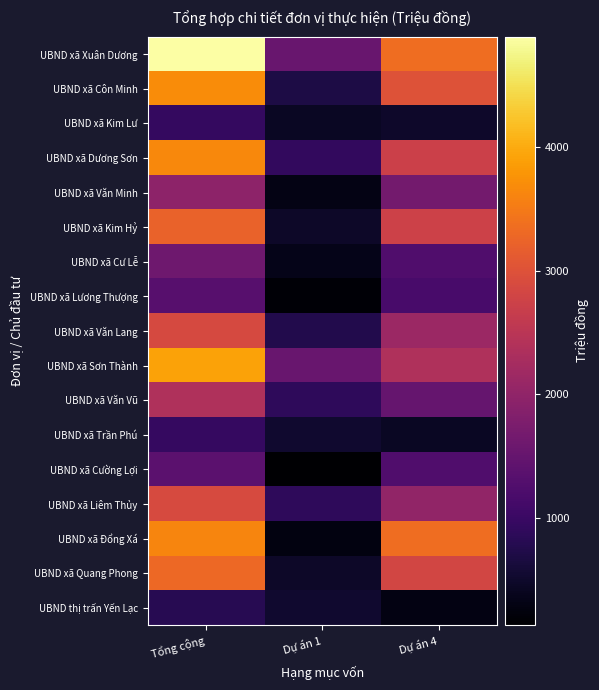

Rank the series by their maximum value, from highest to lowest.

UBND xã Xuân Dương, UBND xã Sơn Thành, UBND xã Côn Minh, UBND xã Dương Sơn, UBND xã Đổng Xá, UBND xã Quang Phong, UBND xã Kim Hỷ, UBND xã Liêm Thủy, UBND xã Văn Lang, UBND xã Văn Vũ, UBND xã Văn Minh, UBND xã Cư Lễ, UBND xã Cường Lợi, UBND xã Lương Thượng, UBND xã Trần Phú, UBND xã Kim Lư, UBND thị trấn Yến Lạc